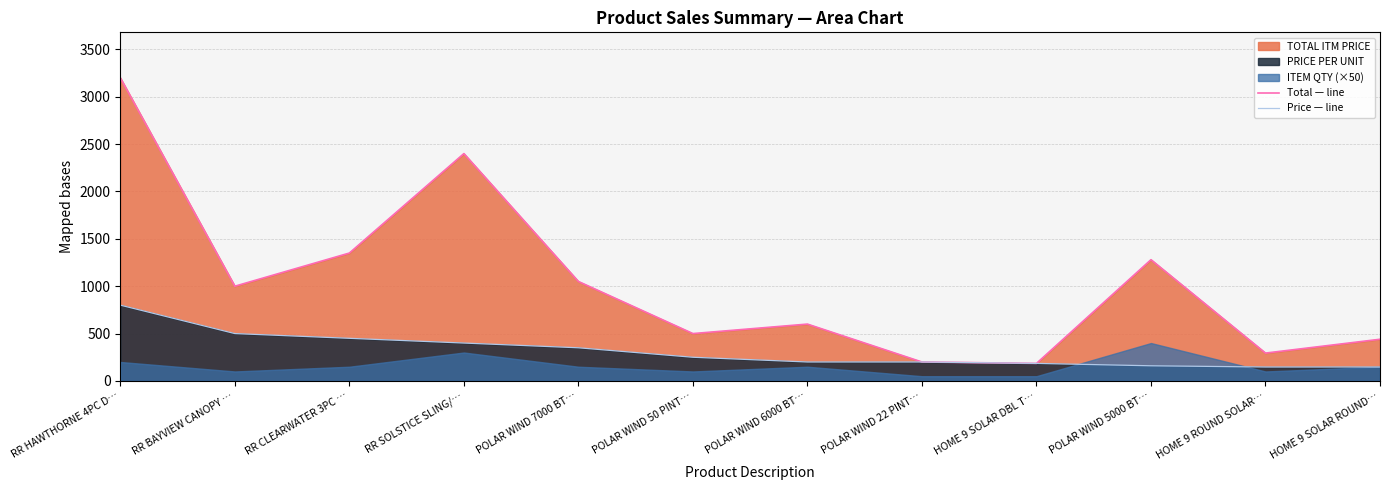

Reading left to right, extract all data points from this chart.

Total — line: 3200.0	1000.0	1350.0	2399.9	1050.0	500.0	600.0	200.0	185.0	1279.9	294.0	440.0
Price — line: 800.0	500.0	450.0	400.0	350.0	250.0	200.0	200.0	185.0	160.0	147.0	147.0